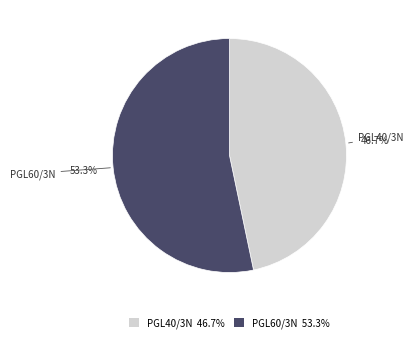

Which slice is the smallest?

PGL40/3N